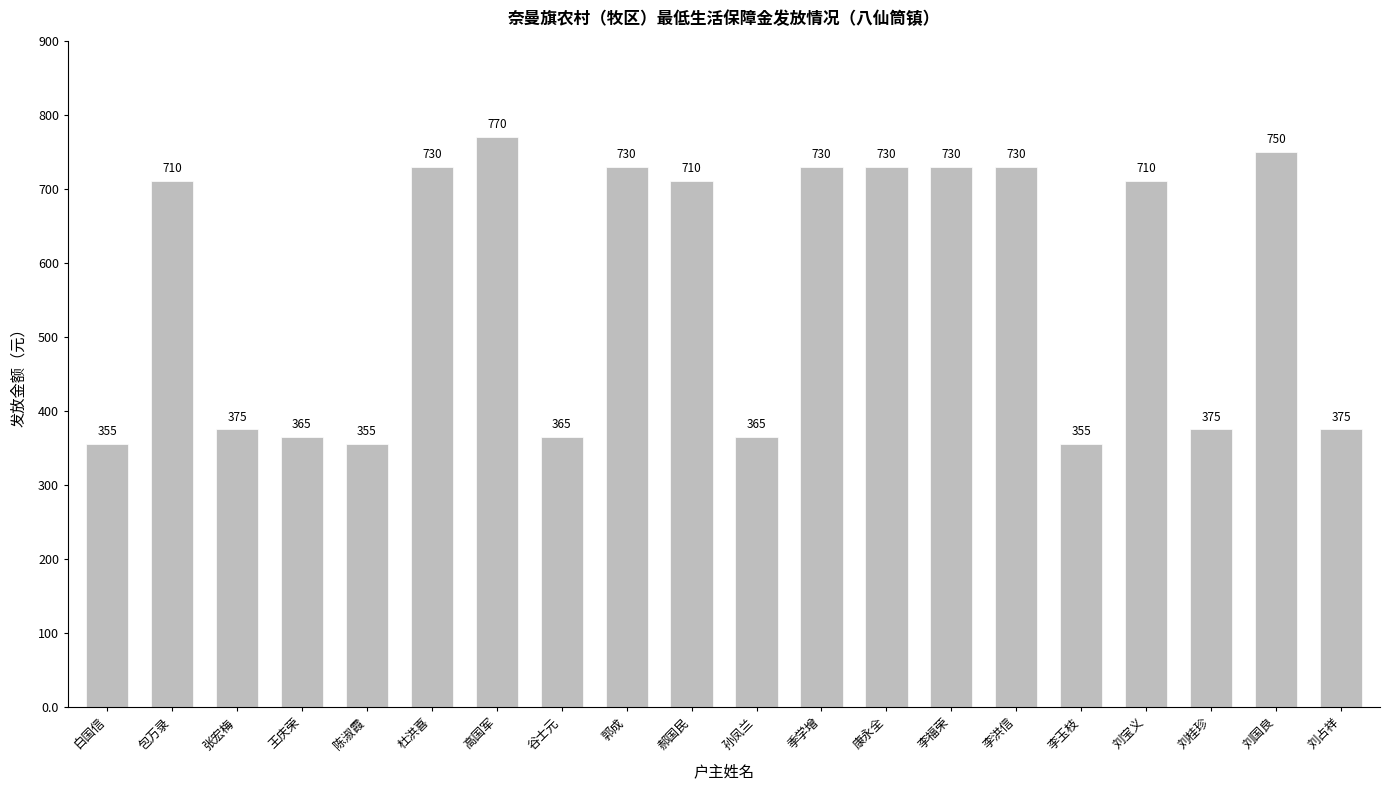

Reading left to right, what are all the values shown in this chart?

白国信=355	包万录=710	张宏梅=375	王庆荣=365	陈淑霞=355	杜洪喜=730	高国军=770	谷士元=365	郭成=730	郝国民=710	孙凤兰=365	季学增=730	康永全=730	李福荣=730	李洪信=730	李玉枝=355	刘宝义=710	刘桂珍=375	刘国良=750	刘占祥=375